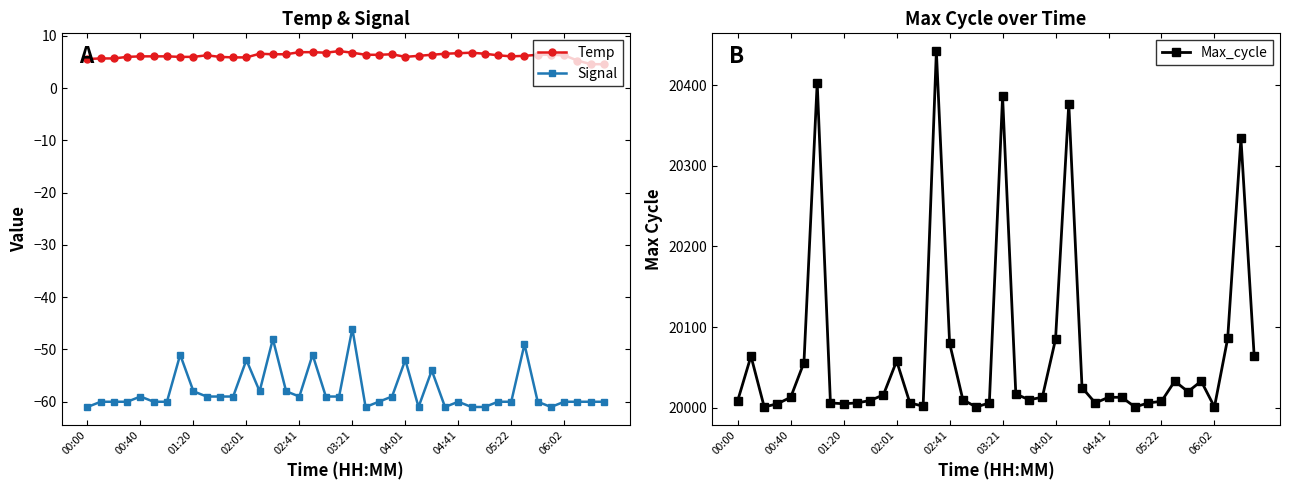

True or false: Temp has more than 1 interior local peaks.

True